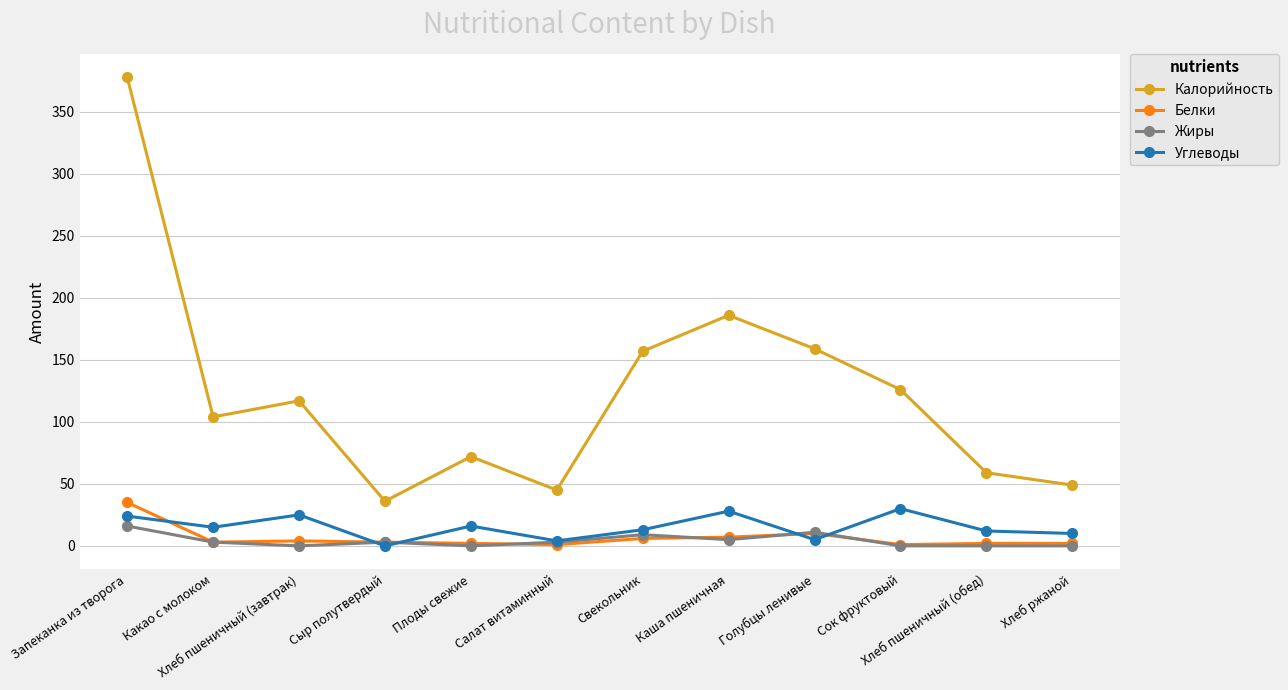

What is the label of the 3rd point from the right?

Сок фруктовый